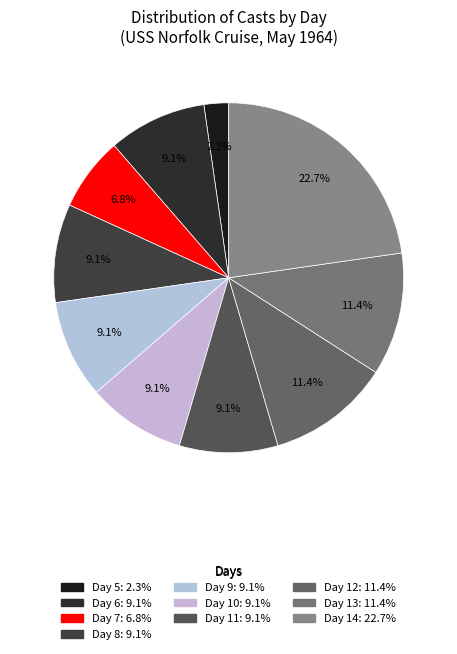

To the nearest percent, what is the average slice percentage?

10%